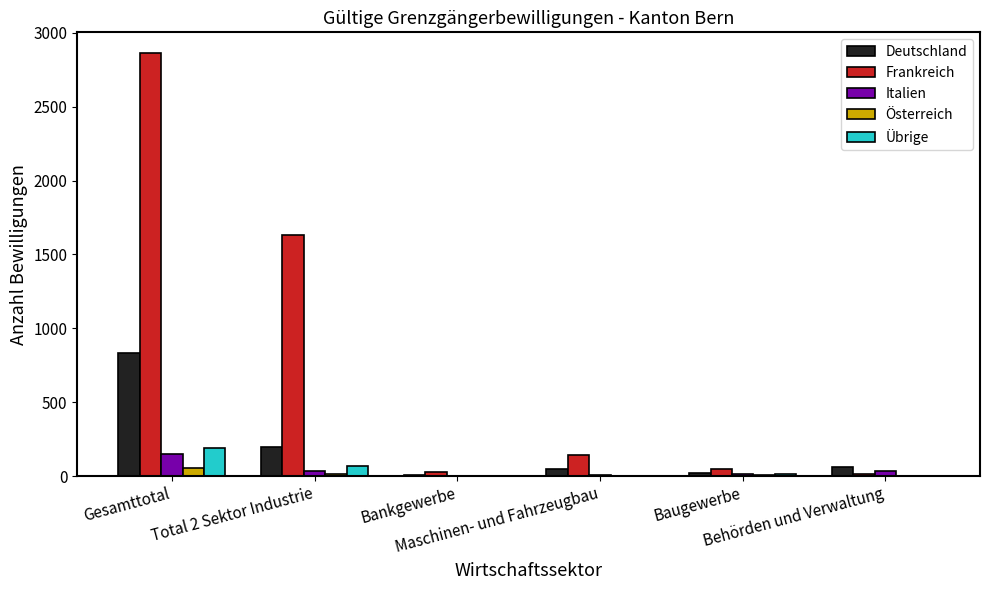

True or false: Übrige has a value of -97 at Bankgewerbe.

False